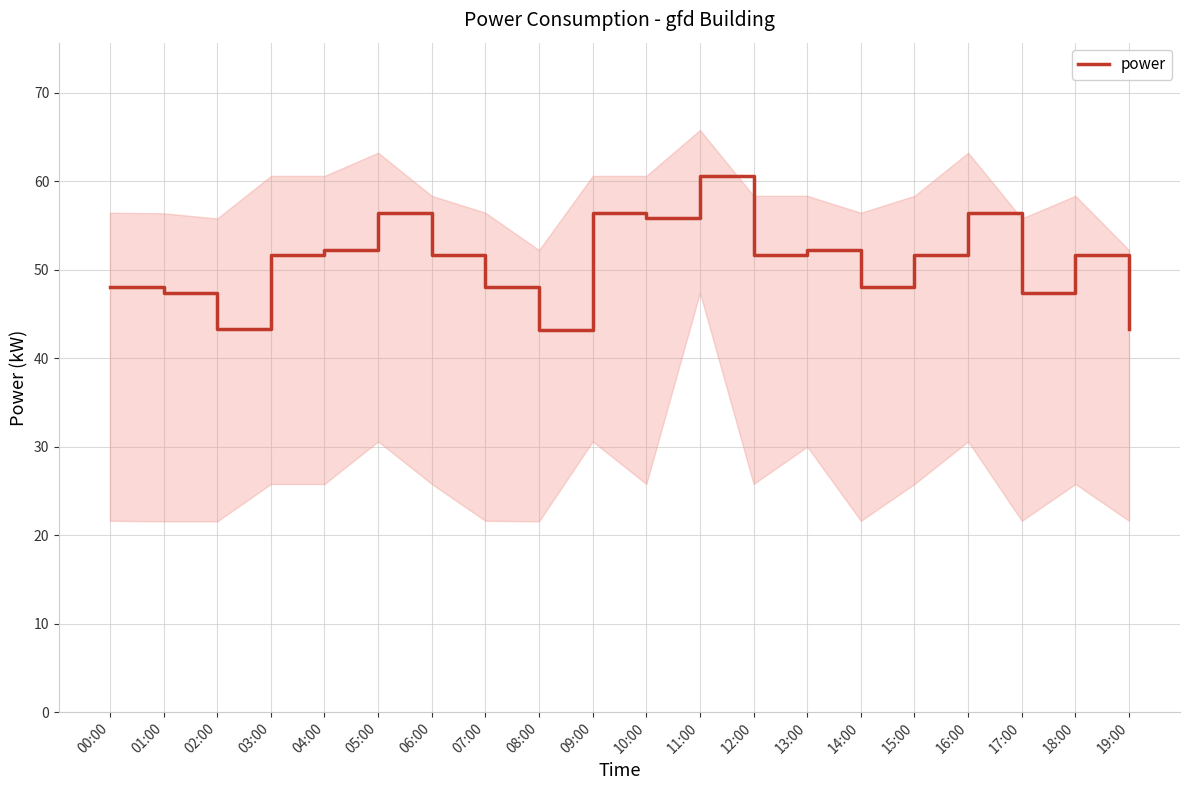

Is it true that the value at 07:00 is 48.0?

True